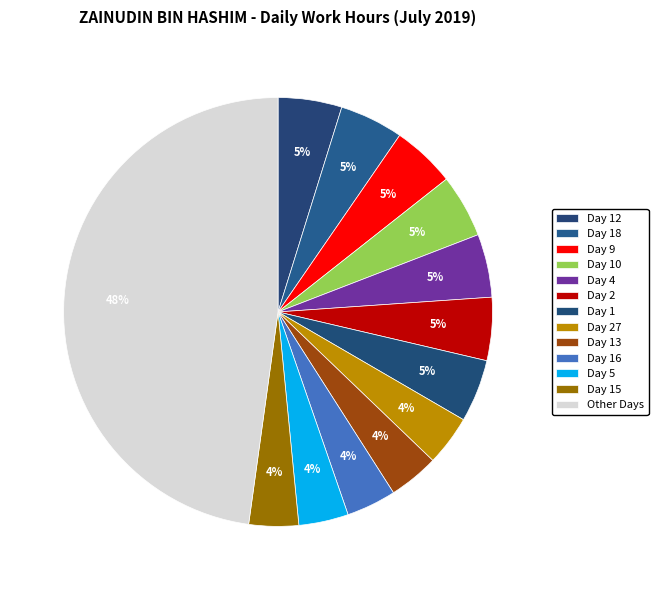

How many segments does this pie chart have?

13